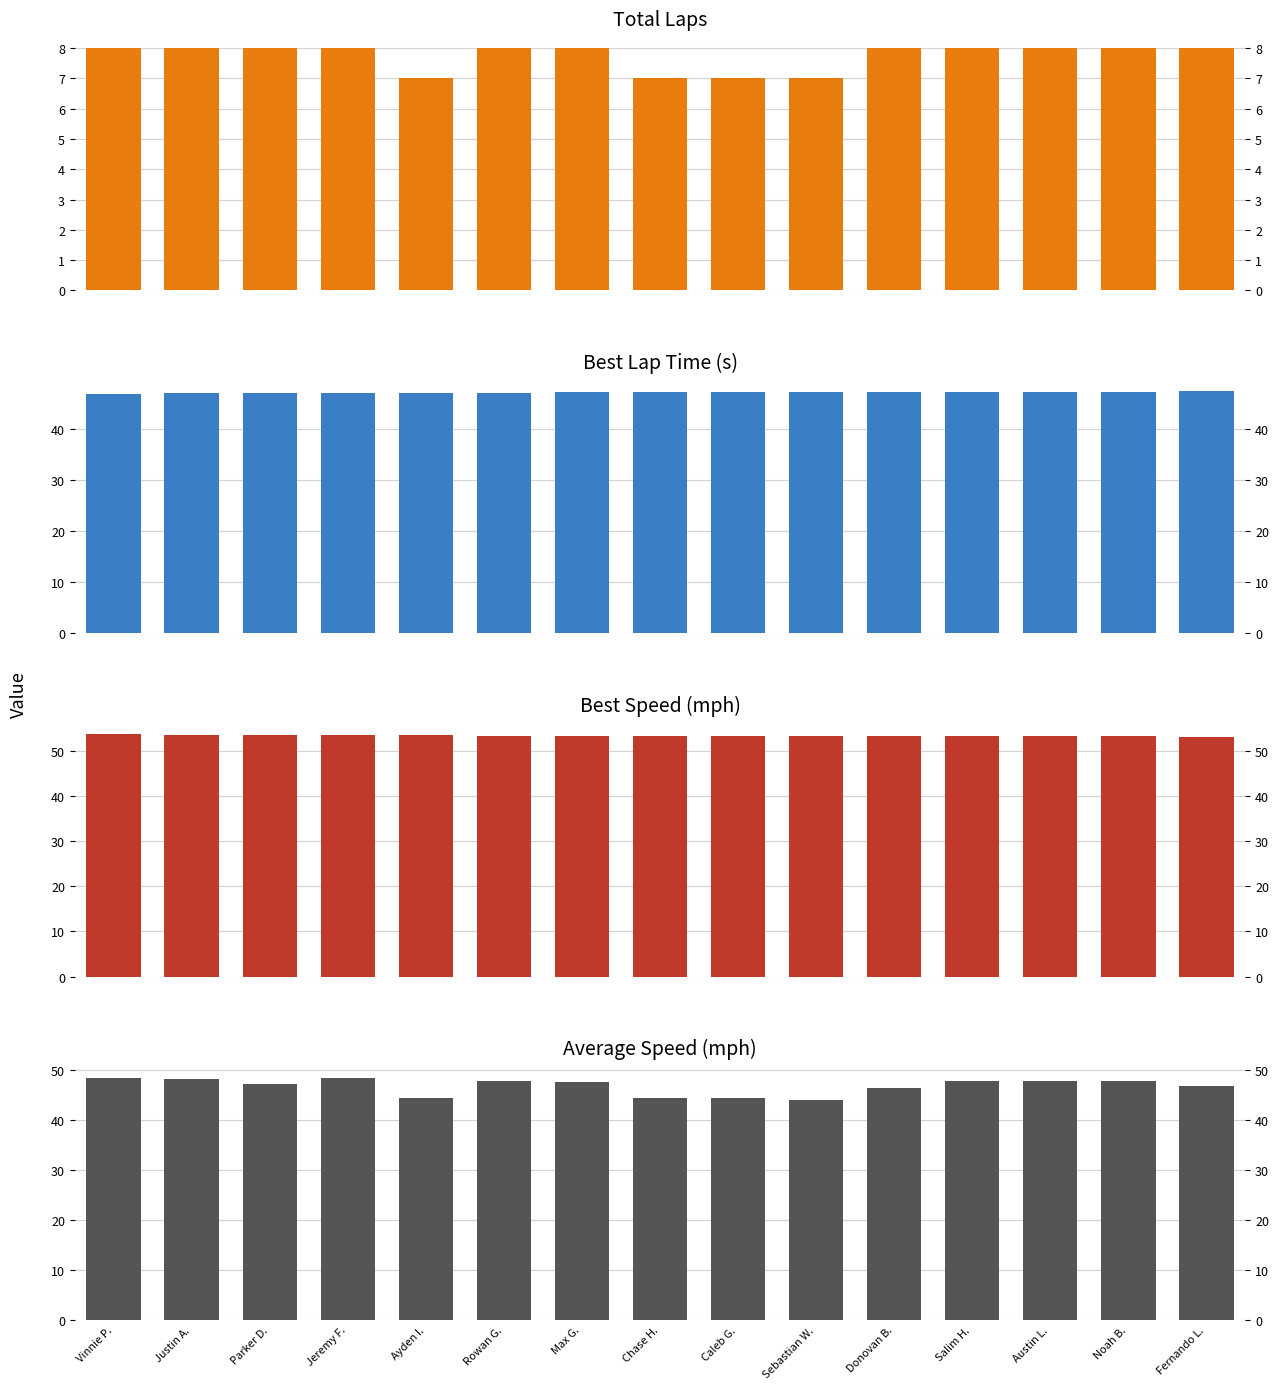

True or false: Best Lap time has a value of 47.4 at Sebastian W..

True